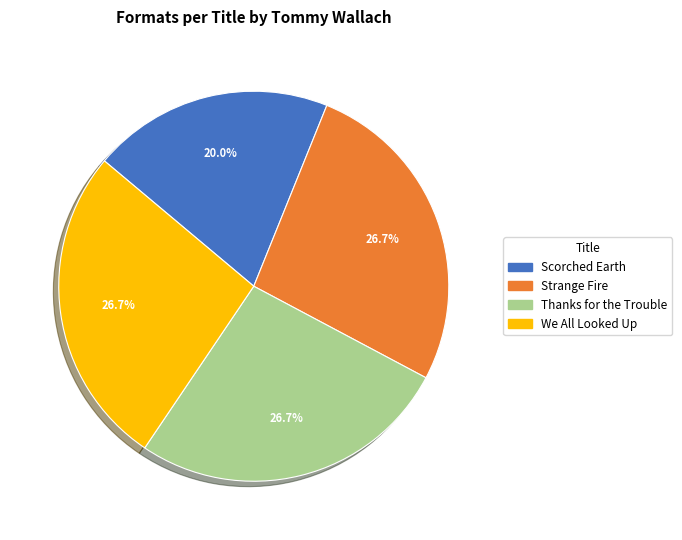

Does Strange Fire represent more than half of the total?

No